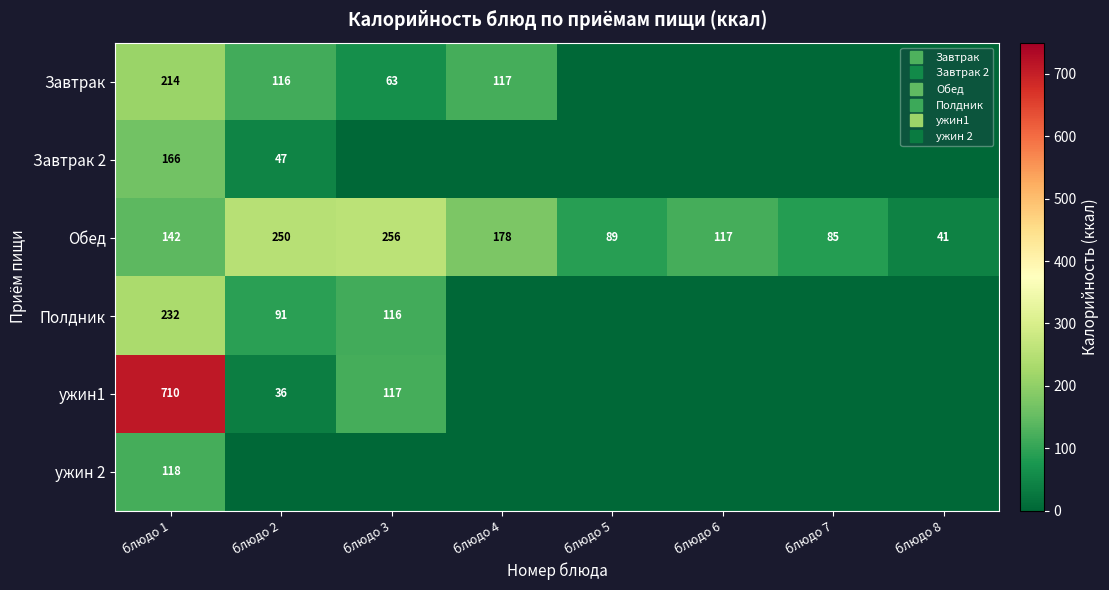

At how many categories does at least one series exceed 298?

1